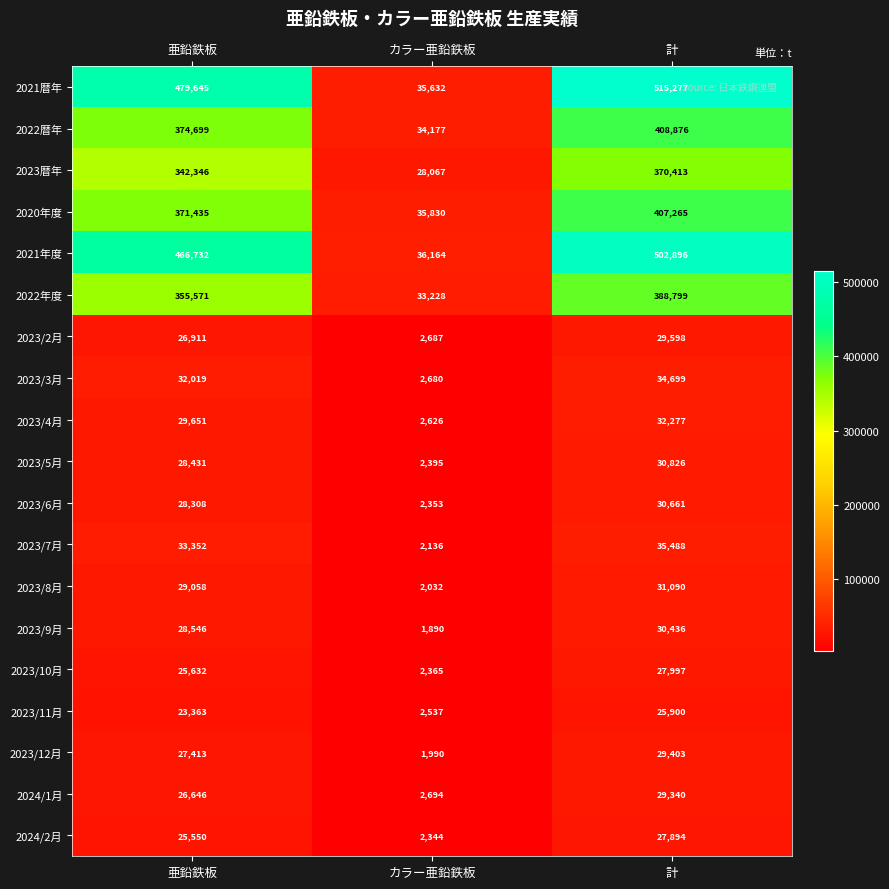

The value of 2023/7月 at 計 is 54104. True or false?

False